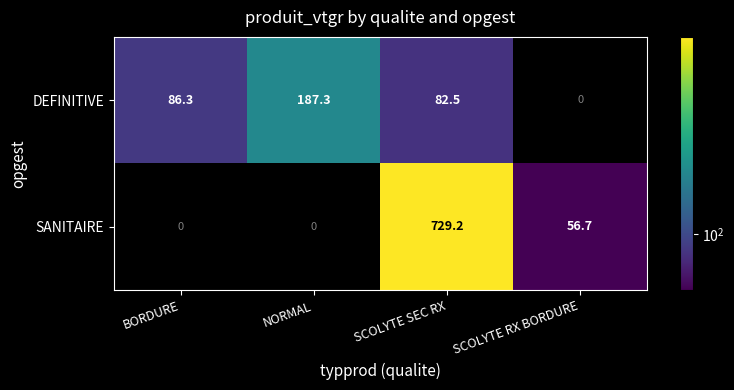

What is the total value across all series at SCOLYTE SEC RX?

811.7